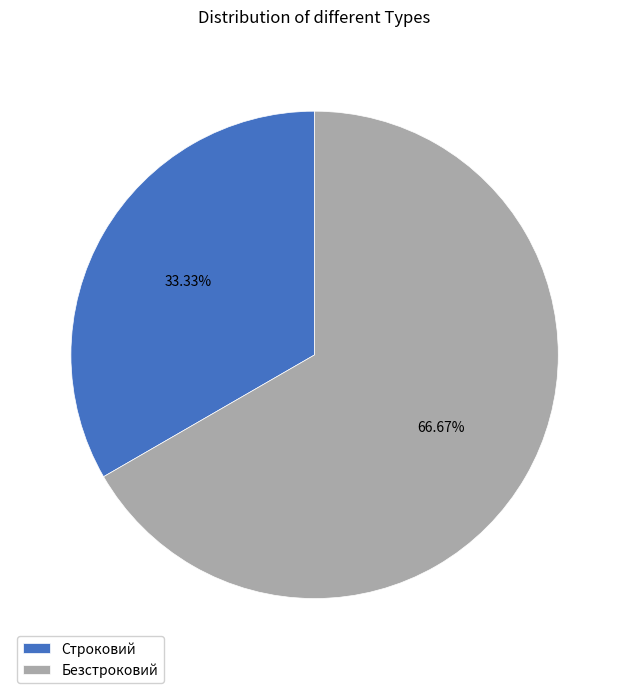

To the nearest percent, what percentage of the pie is Строковий?

33%